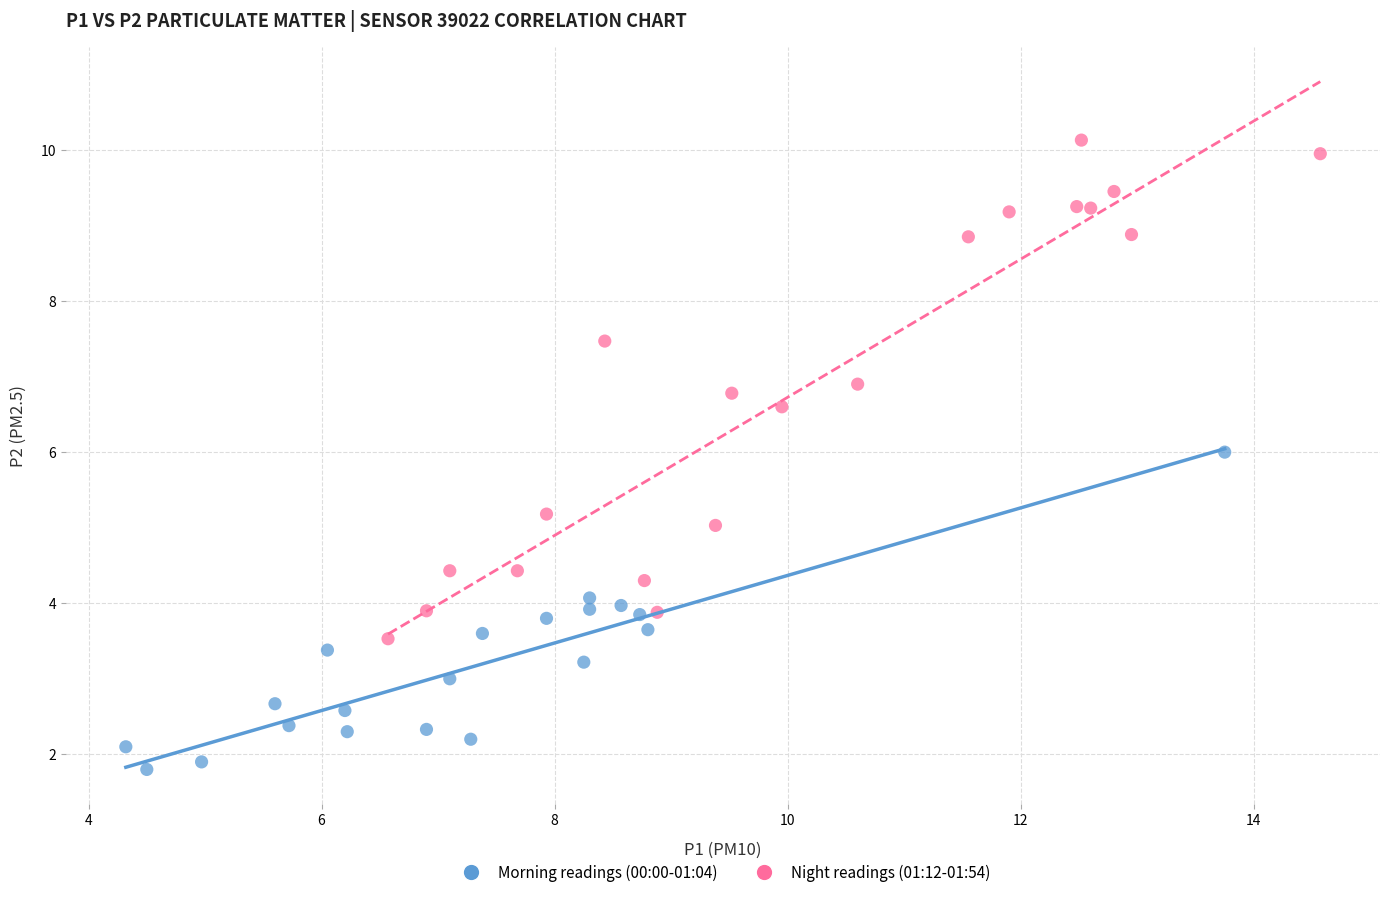

Which series contains the highest Y value?

Night readings (01:12-01:54)